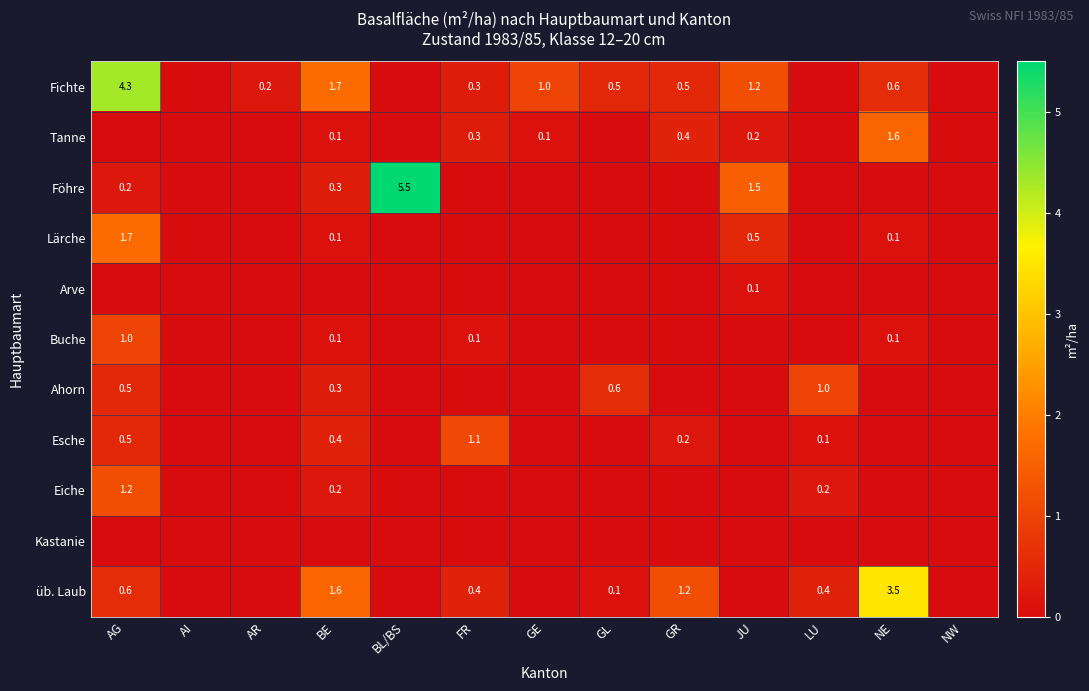

What is the total value across all series at FR?

2.2